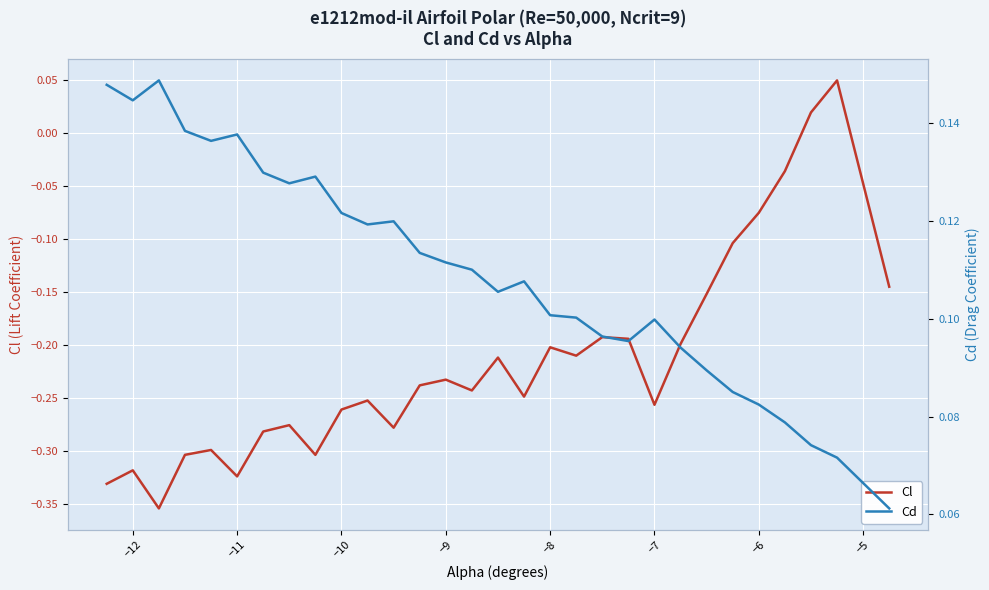

True or false: Cl has a value of -0.2 at −8.

True